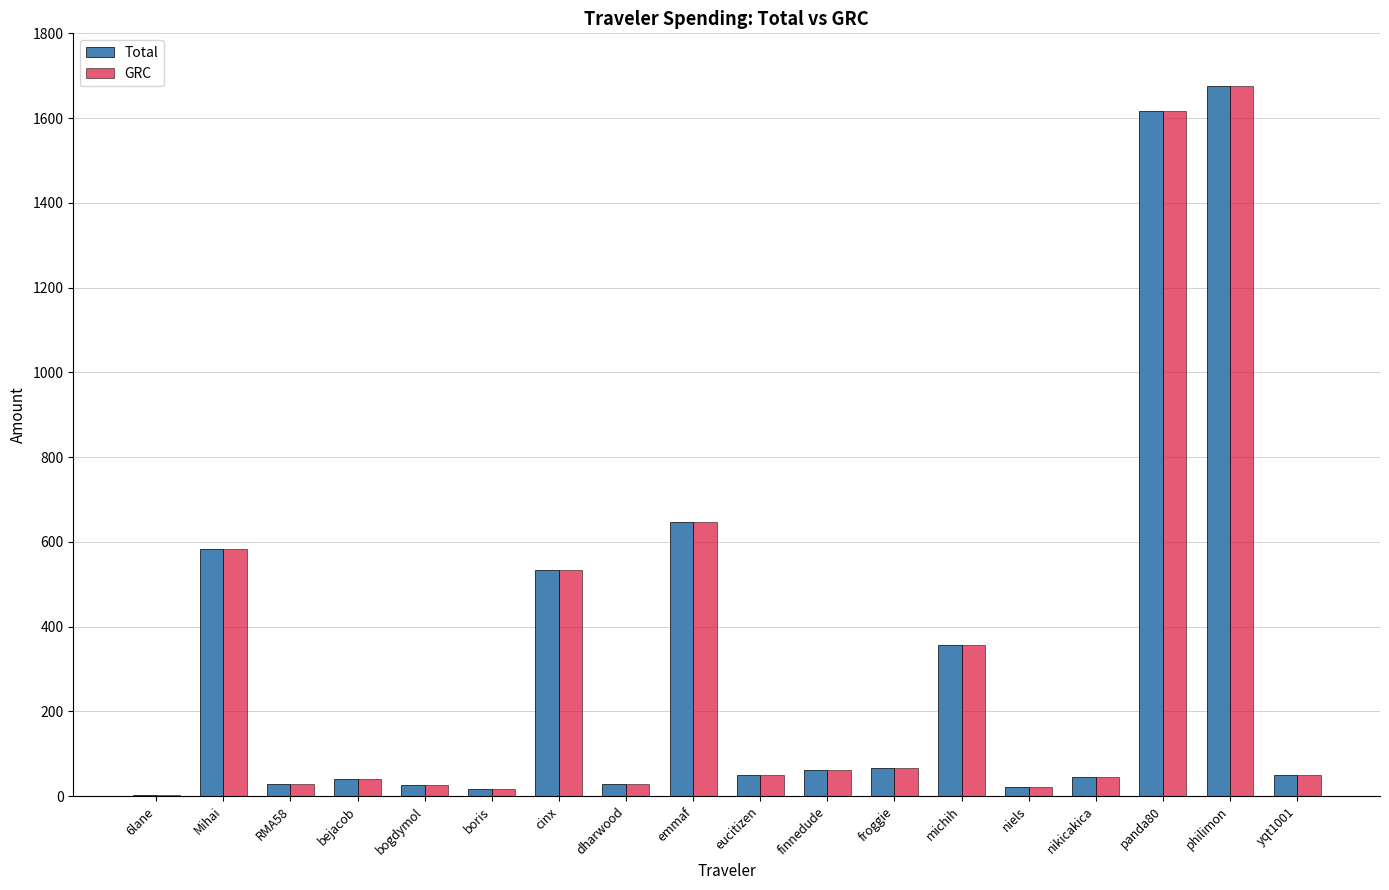

What are all the series names shown in the legend?

Total, GRC